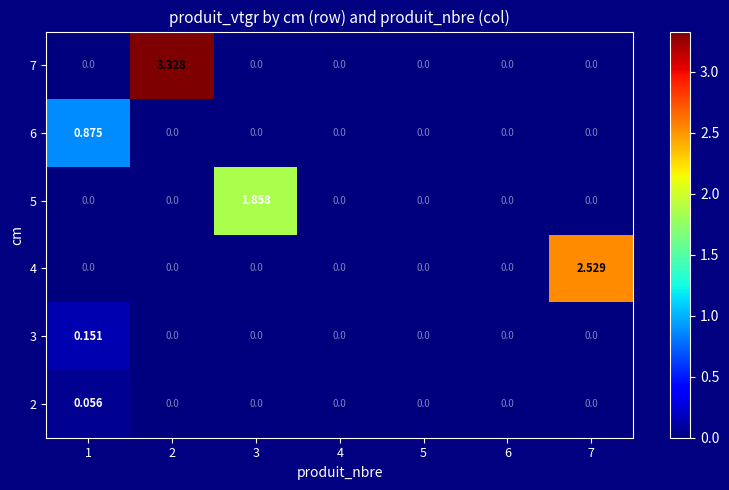

At how many categories does at least one series exceed 0?

4